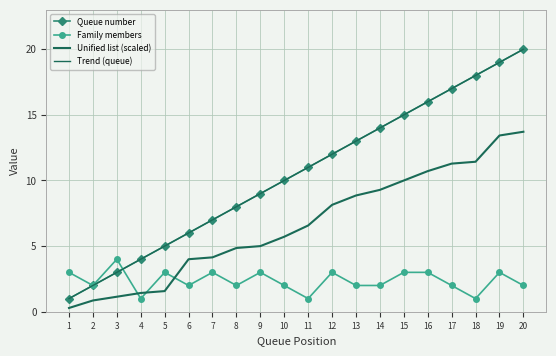

What is the maximum value shown in the chart?

20.0